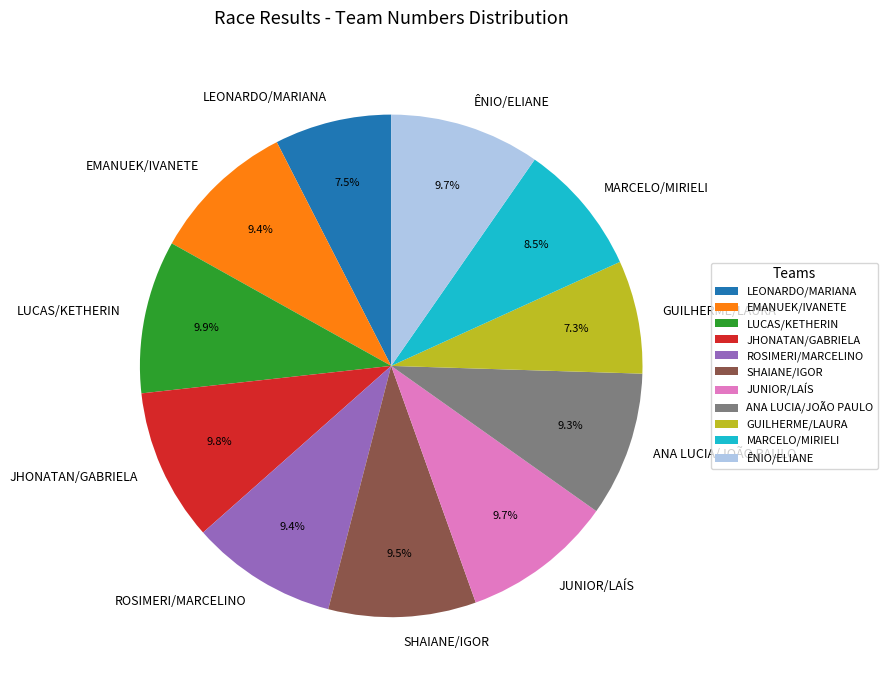

Count the number of slices in the pie.

11